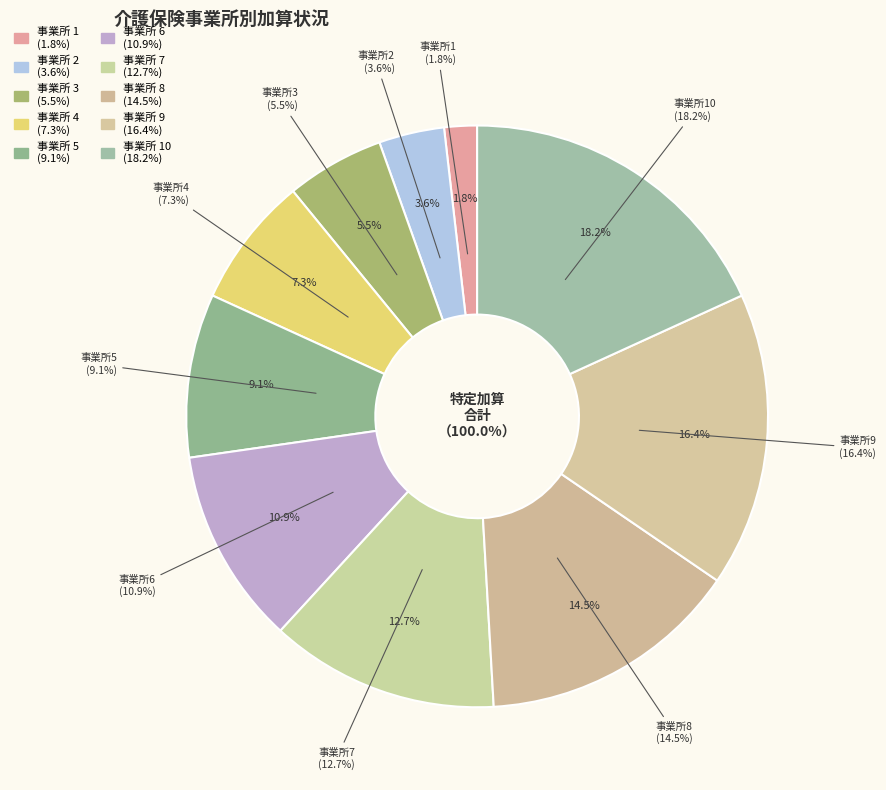

To the nearest percent, what portion does 9 represent?

16%